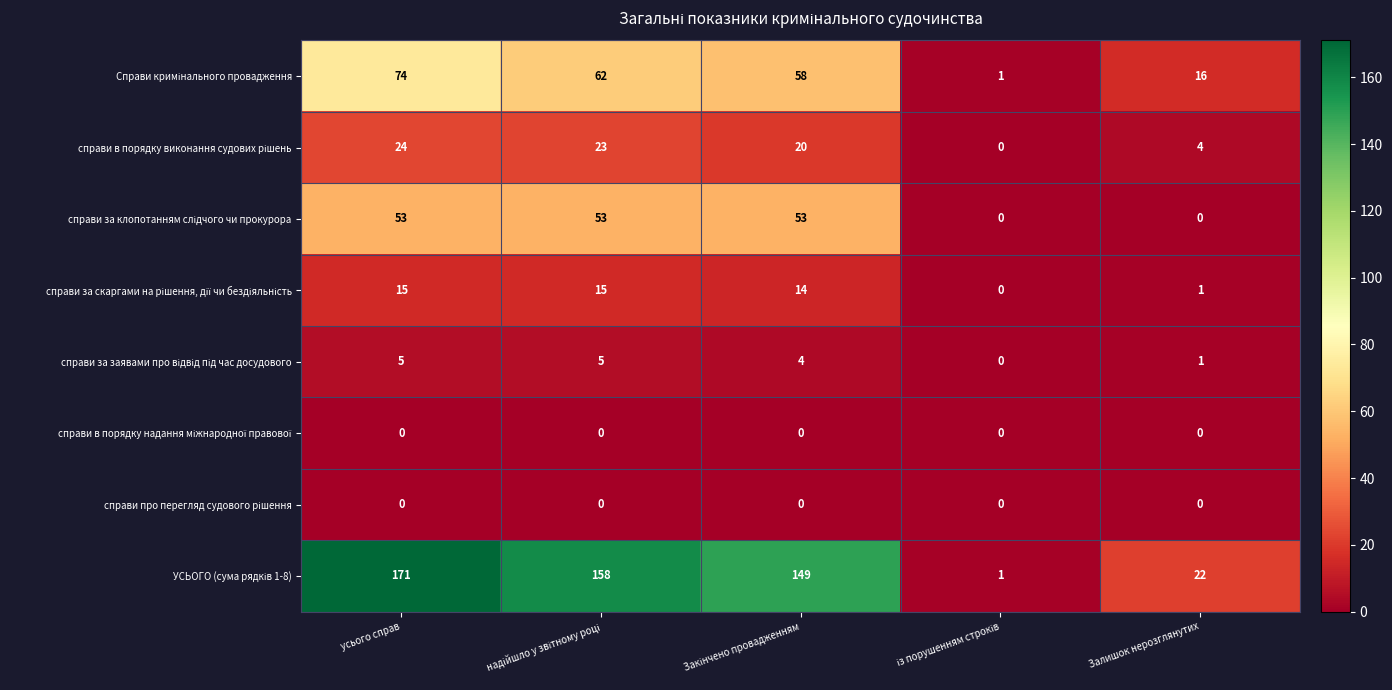

What is the difference between the highest and lowest values at Залишок нерозглянутих?

22